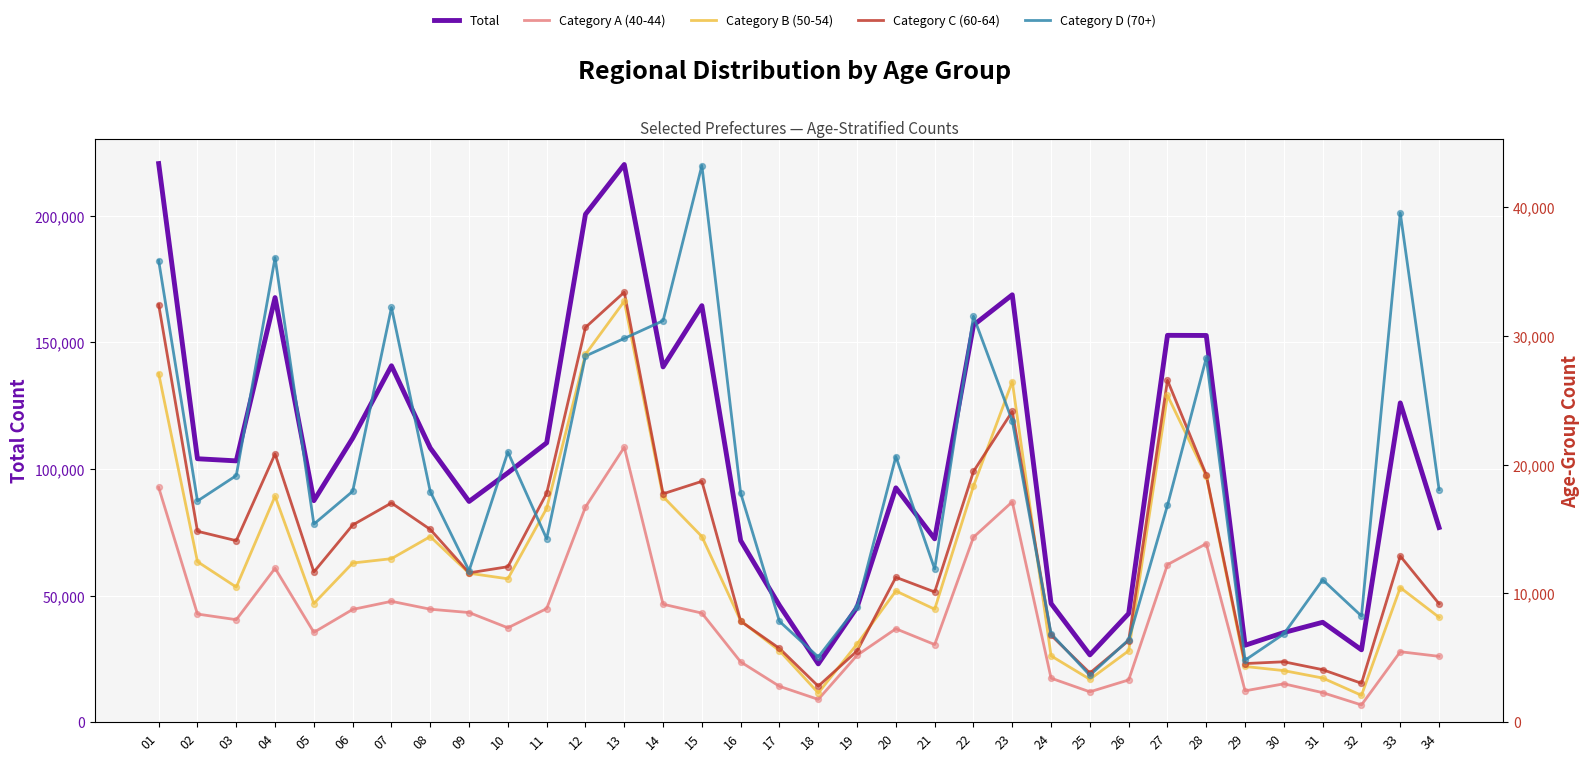

Which series contains the highest Y value?

Total